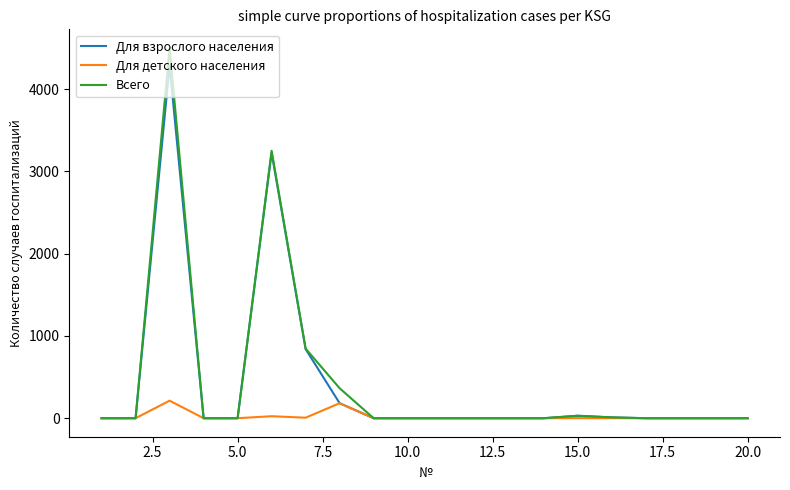

List the series in order of their peak value, lowest first.

Для детского населения, Для взрослого населения, Всего